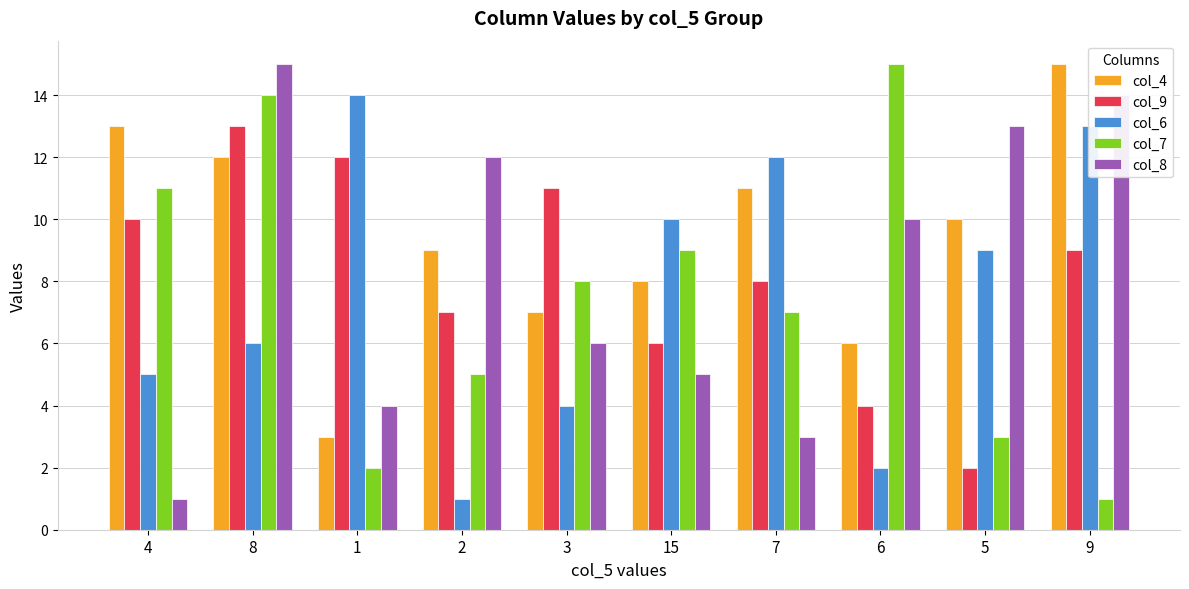

What is the lowest value of the col_9 series?

2